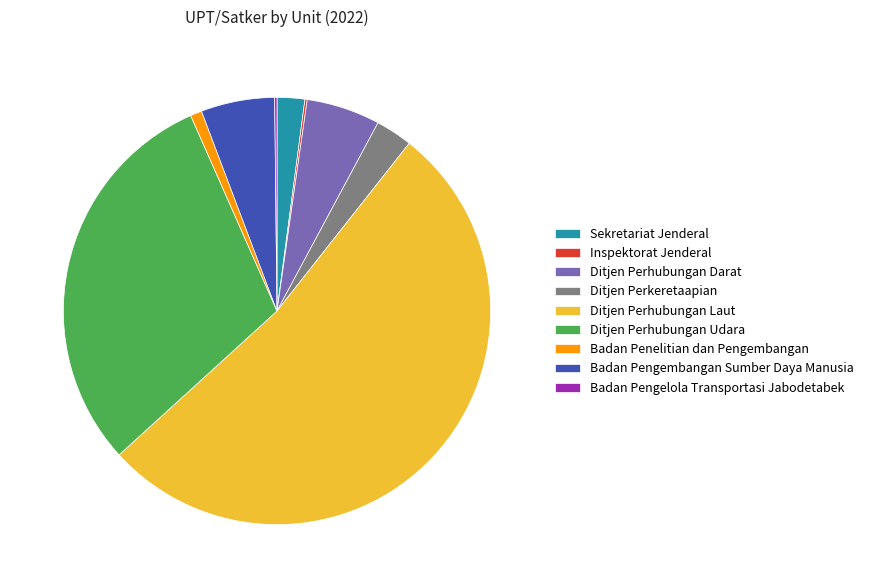

Which category accounts for the majority?

Ditjen Perhubungan Laut